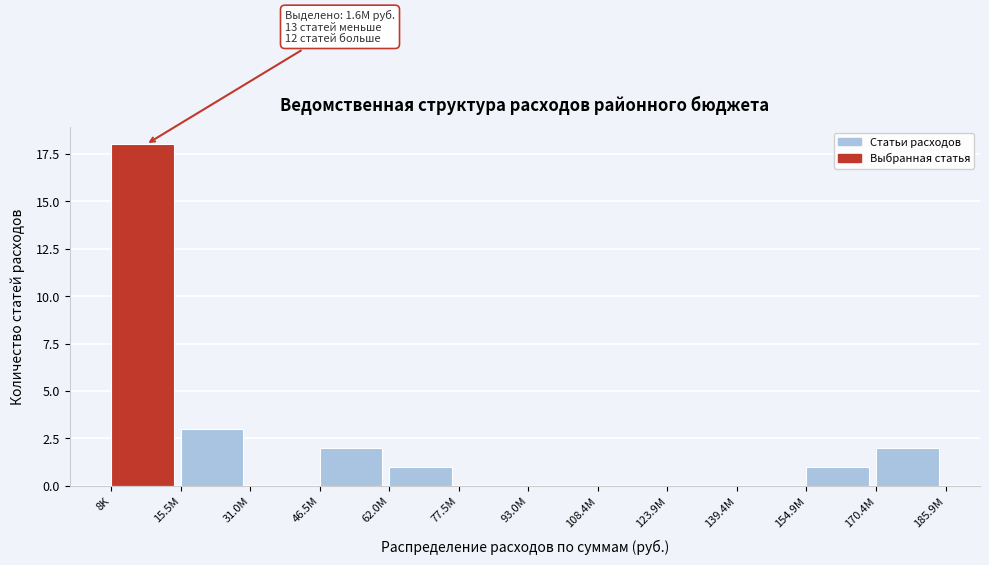

Reading right to left, list all the values displayed in this chart.

170.4M=2	154.9M=1	139.4M=0	123.9M=0	108.4M=0	93.0M=0	77.5M=0	62.0M=1	46.5M=2	31.0M=0	15.5M=3	8K=18